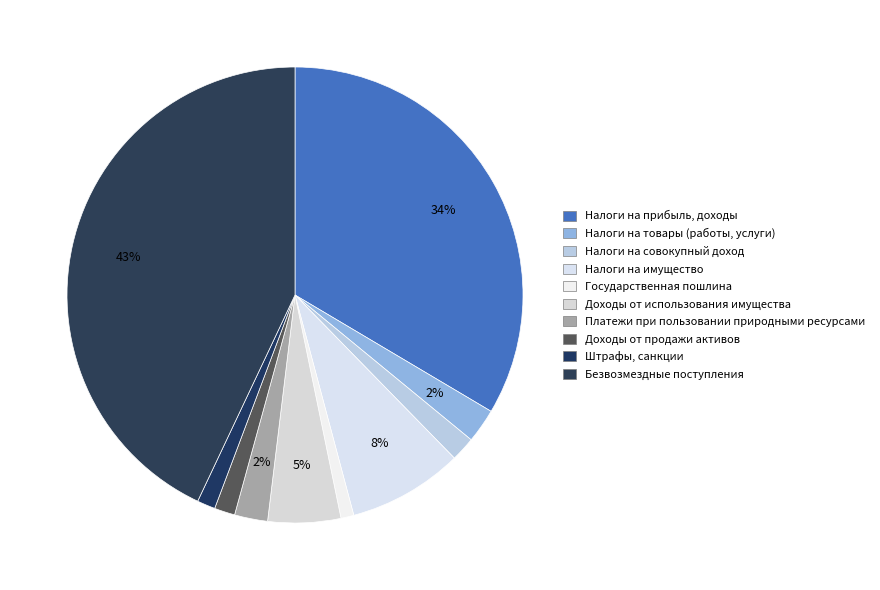

To the nearest percent, what is the difference between the largest and smallest slice percentages?

42%